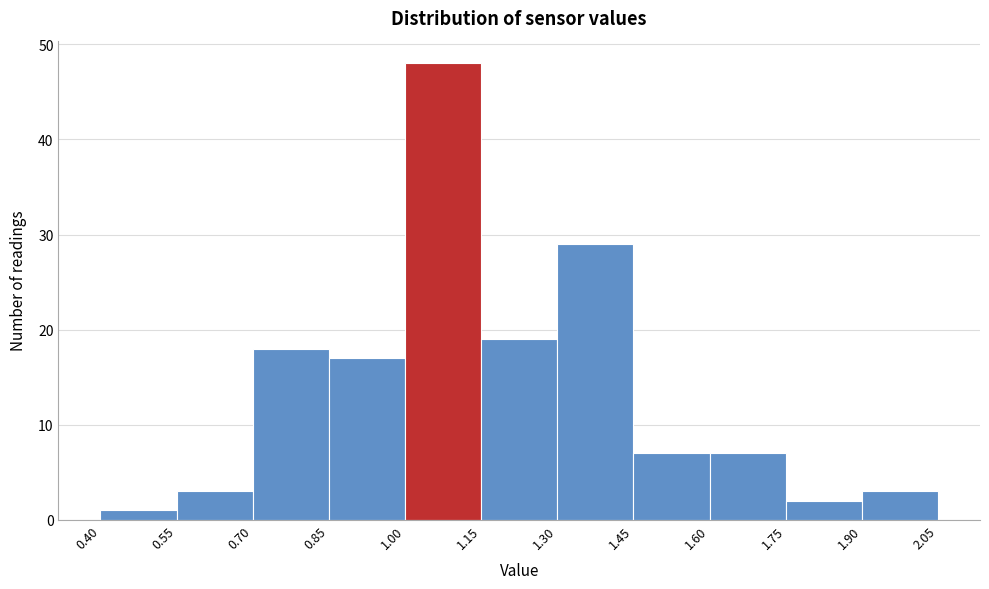

Which range on the x-axis has the tallest bar?

1.00 to 1.15